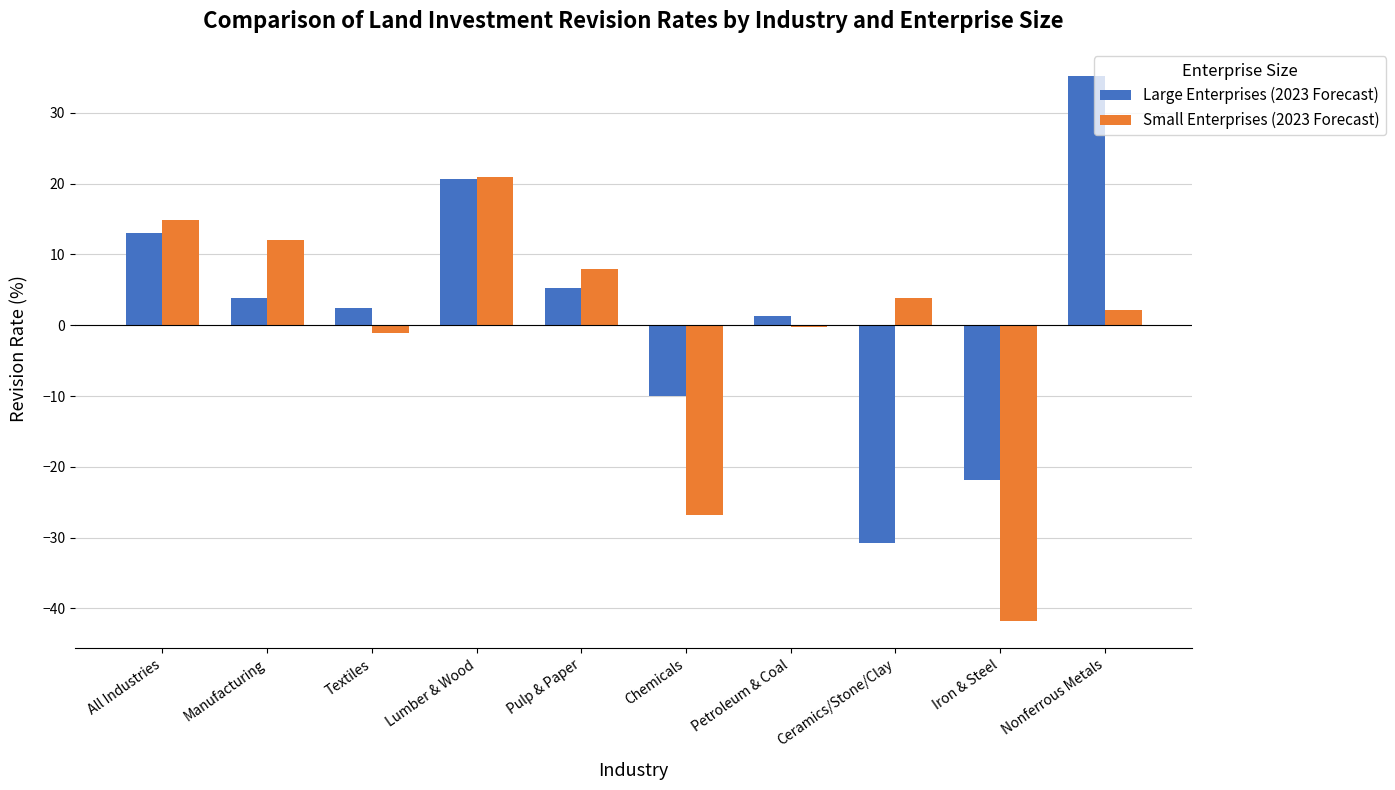

Is the value of Small Enterprises (2023 Forecast) at Petroleum & Coal greater than the value of Large Enterprises (2023 Forecast) at Nonferrous Metals?

No